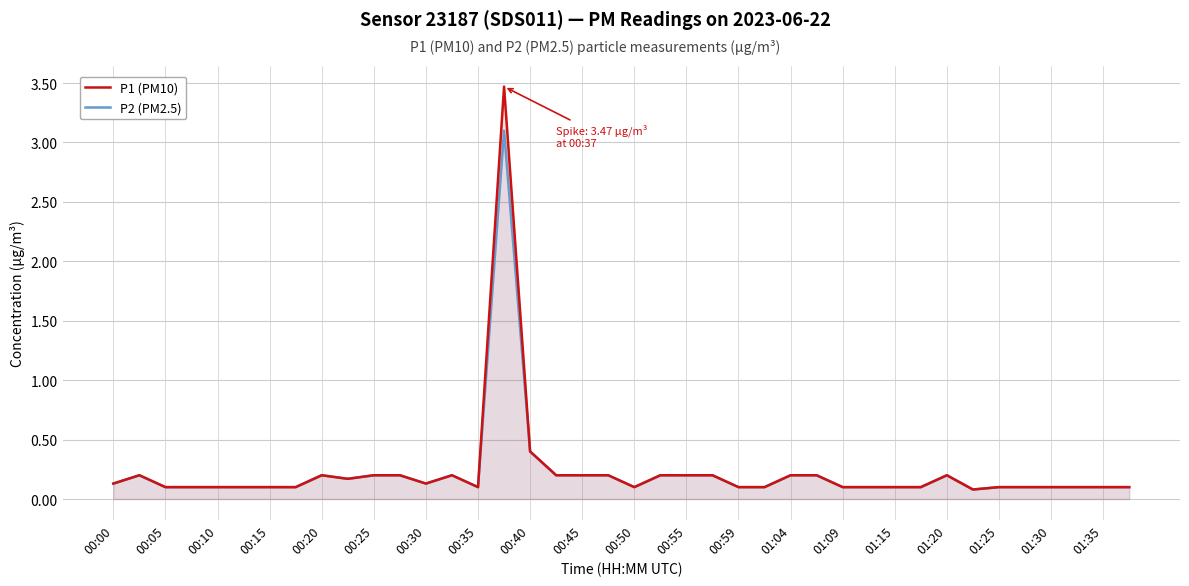

True or false: P2 (PM2.5) has a value of 0.3 at 00:05.

False